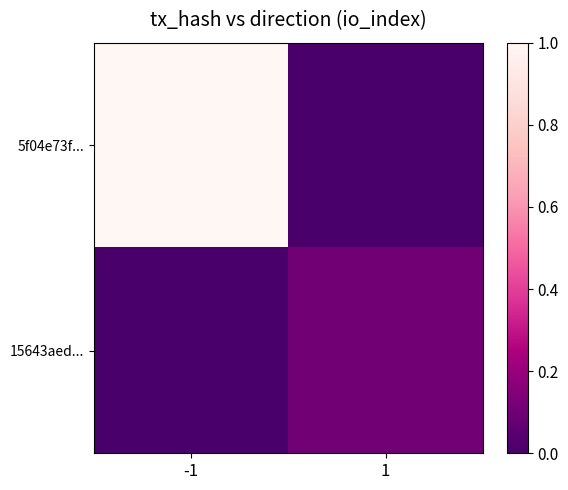

Count the number of categories in the chart.

2